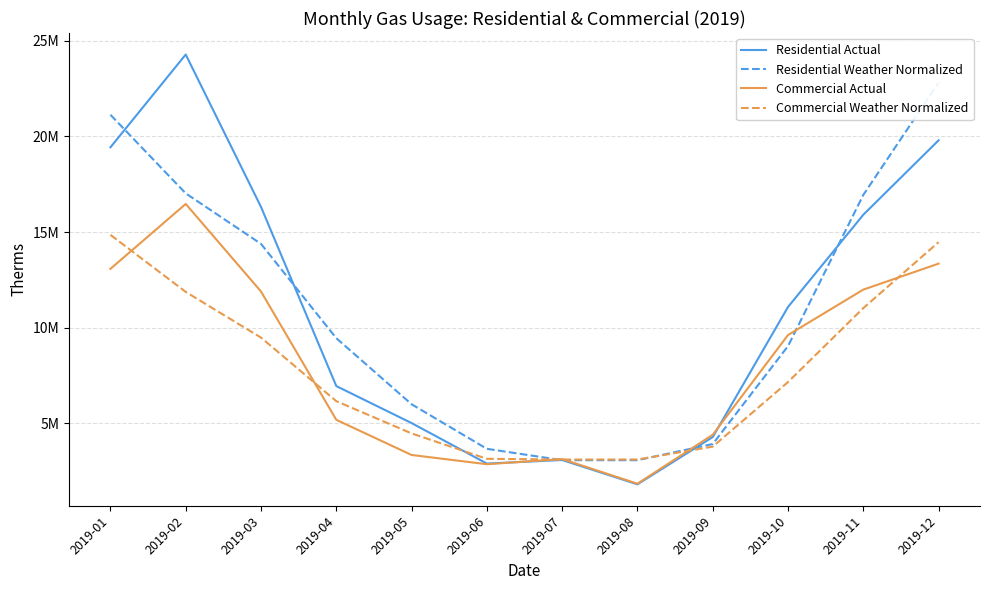

What is the difference between the Commercial Actual values at 2019-06 and 2019-04?

2319753